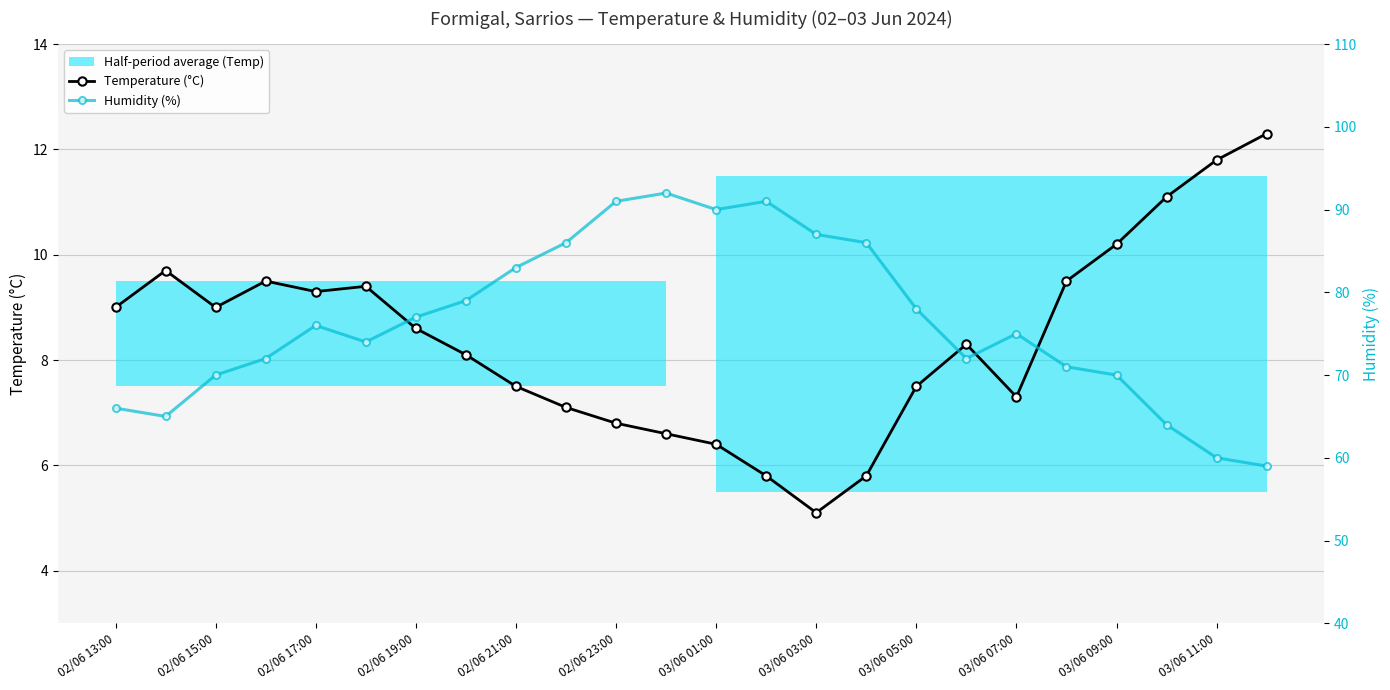

True or false: Humidity (%) and Temperature (°C) cross at least once.

False